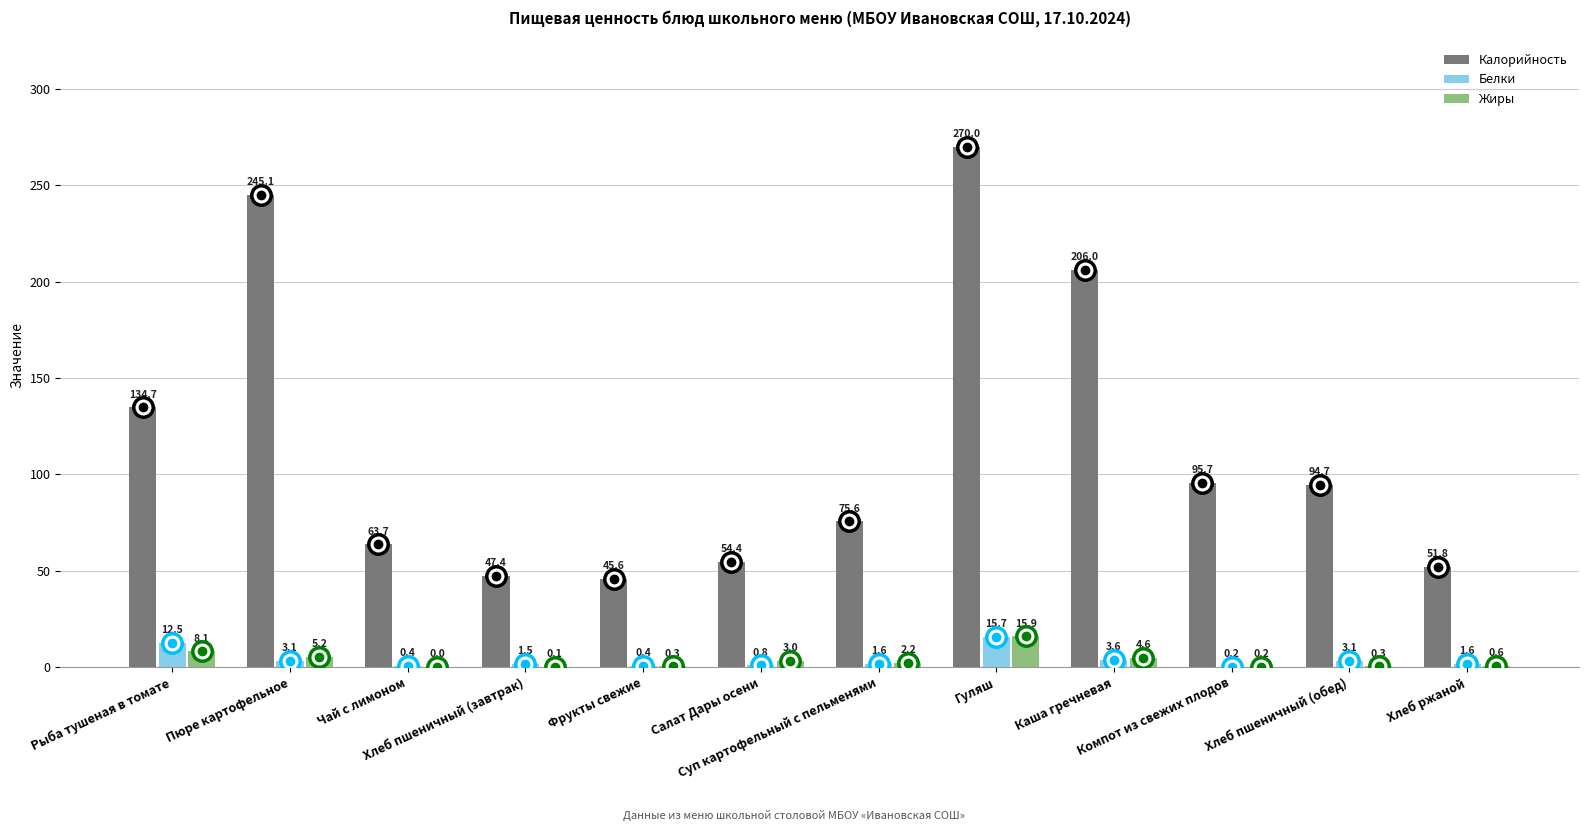

What is the sum of all Жиры values?

40.5